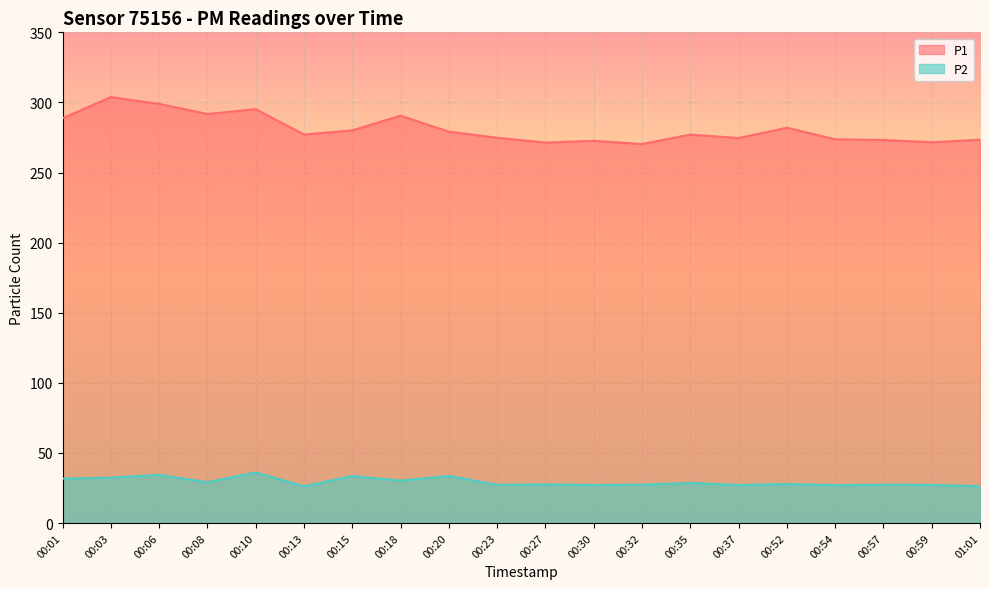

Which label corresponds to the smallest value in the chart?

00:13